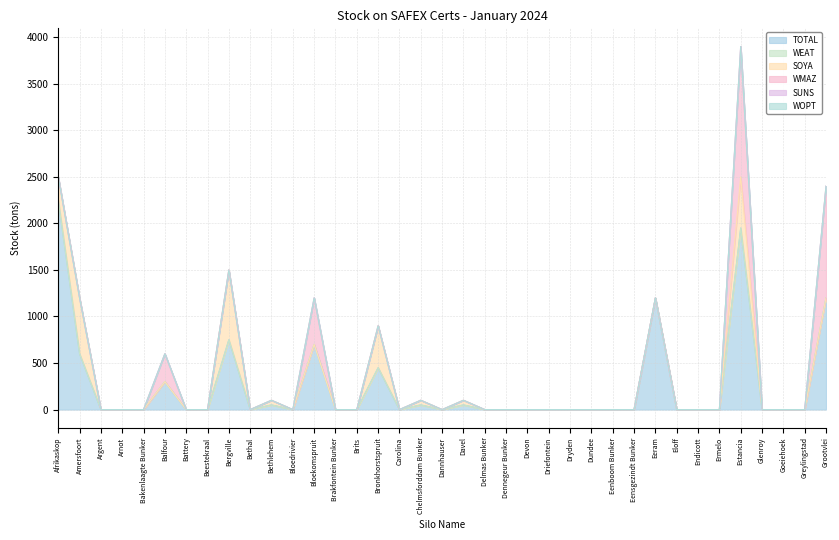

Where is WEAT nearest to the value 0?

Afrikaskop